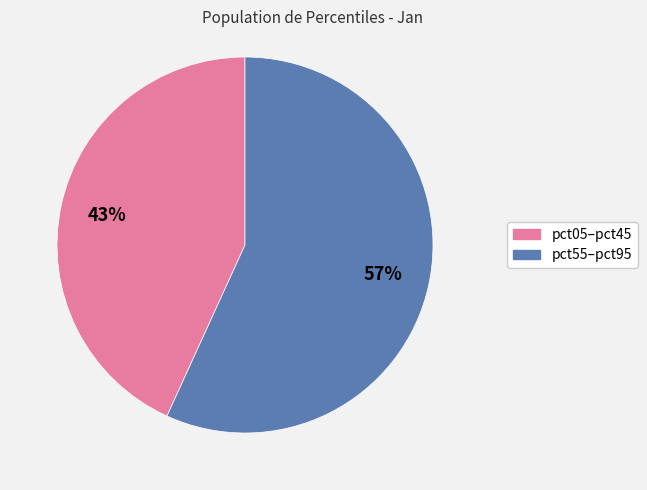

To the nearest percent, what is the difference between the largest and smallest slice percentages?

14%